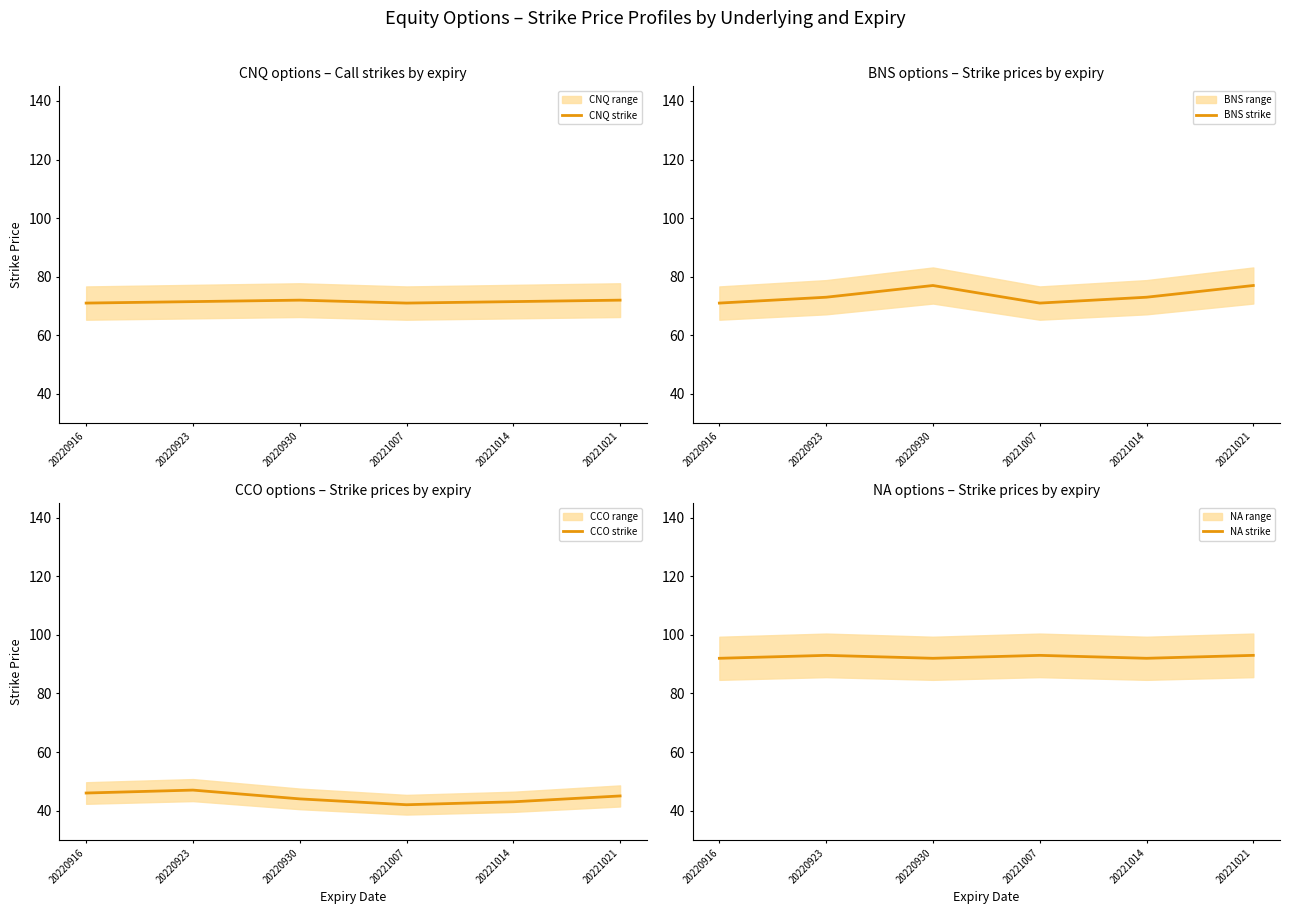

What is the value of the NA strike point at the 2nd from the left?

93.0